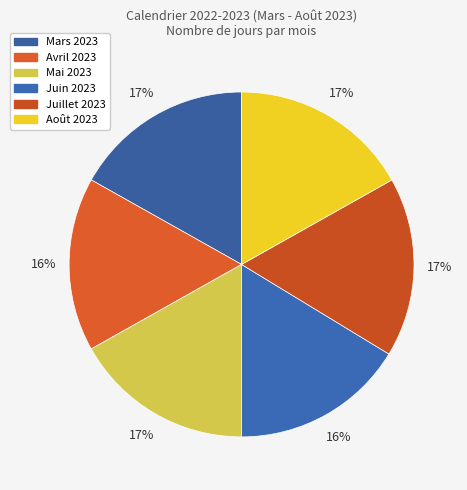

Is there a majority slice in this chart?

No